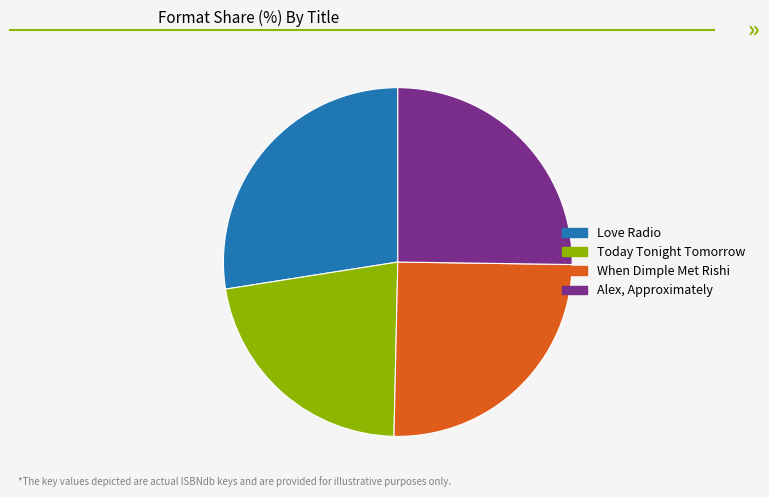

Combined, do Today Tonight Tomorrow and When Dimple Met Rishi account for over 50%?

No